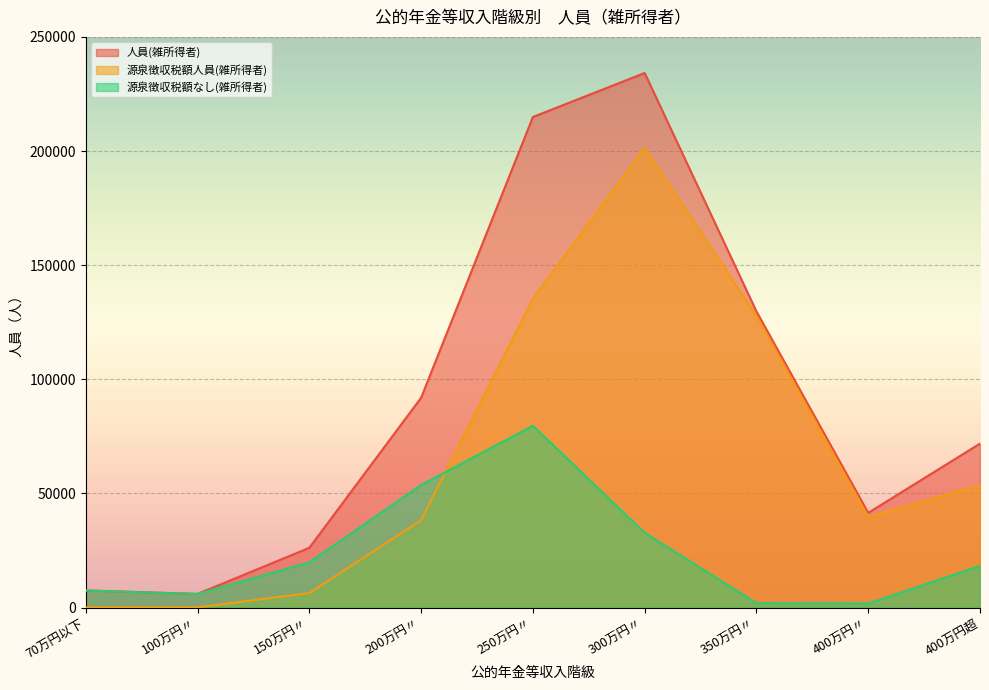

Does the chart display data point markers on the line(s)?

No